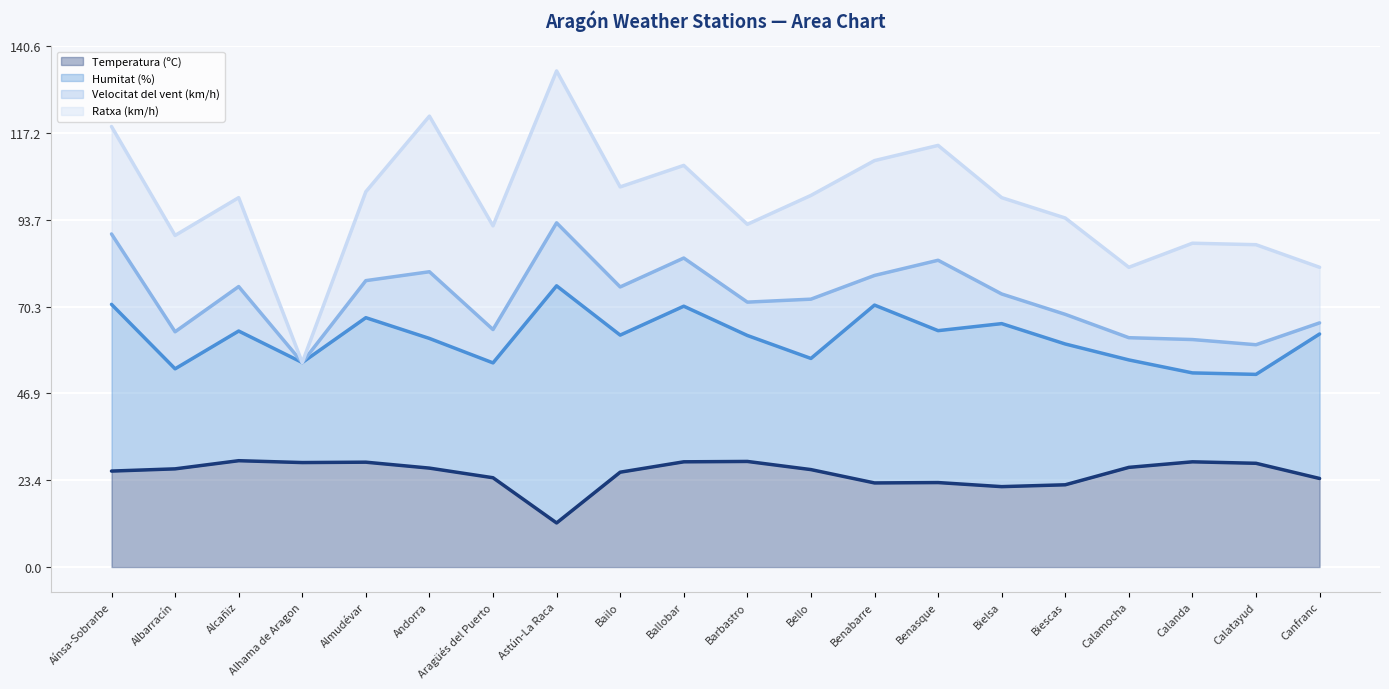

What are all the series names shown in the legend?

Temperatura (ºC), Humitat (%), Velocitat del vent (km/h), Ratxa (km/h)